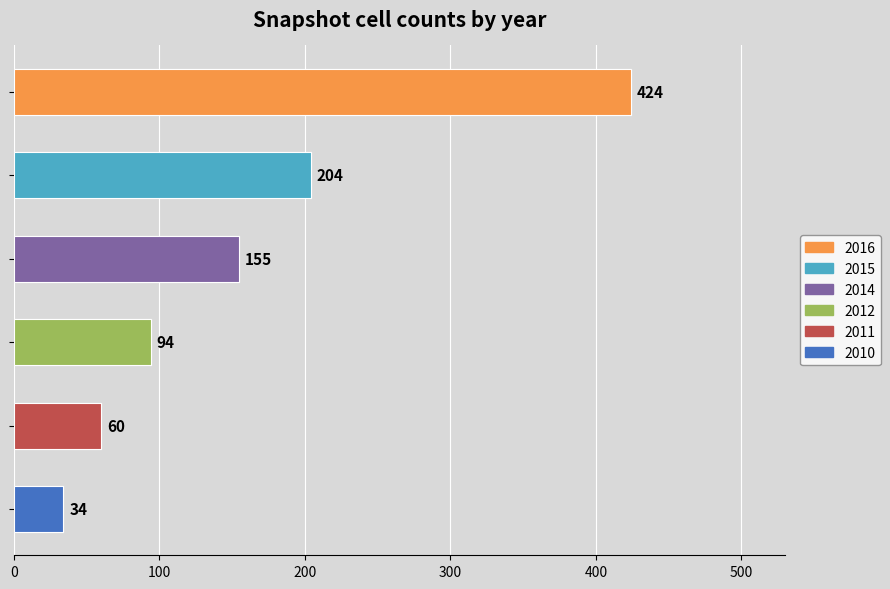

How many data points does each series have?

6